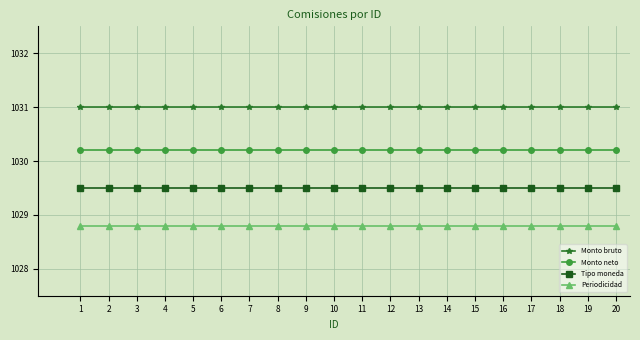

Reading left to right, transcribe all the data shown in this chart.

Monto bruto: 1031.0	1031.0	1031.0	1031.0	1031.0	1031.0	1031.0	1031.0	1031.0	1031.0	1031.0	1031.0	1031.0	1031.0	1031.0	1031.0	1031.0	1031.0	1031.0	1031.0
Monto neto: 1030.2	1030.2	1030.2	1030.2	1030.2	1030.2	1030.2	1030.2	1030.2	1030.2	1030.2	1030.2	1030.2	1030.2	1030.2	1030.2	1030.2	1030.2	1030.2	1030.2
Tipo moneda: 1029.5	1029.5	1029.5	1029.5	1029.5	1029.5	1029.5	1029.5	1029.5	1029.5	1029.5	1029.5	1029.5	1029.5	1029.5	1029.5	1029.5	1029.5	1029.5	1029.5
Periodicidad: 1028.8	1028.8	1028.8	1028.8	1028.8	1028.8	1028.8	1028.8	1028.8	1028.8	1028.8	1028.8	1028.8	1028.8	1028.8	1028.8	1028.8	1028.8	1028.8	1028.8